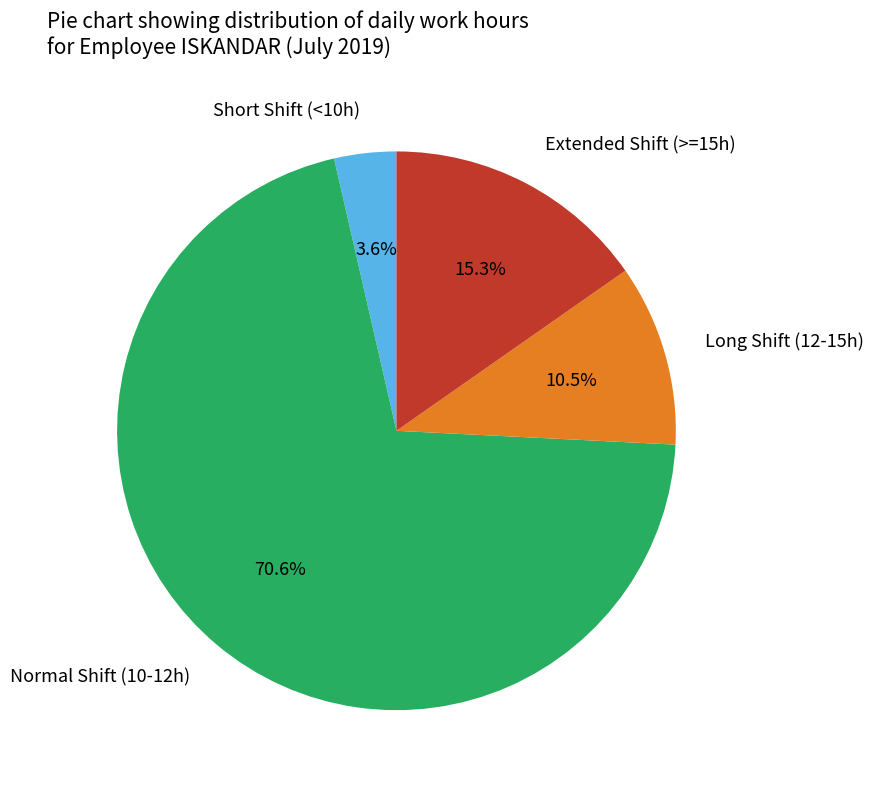

Rank the categories by value from lowest to highest.

Short Shift (<10h), Long Shift (12-15h), Extended Shift (>=15h), Normal Shift (10-12h)